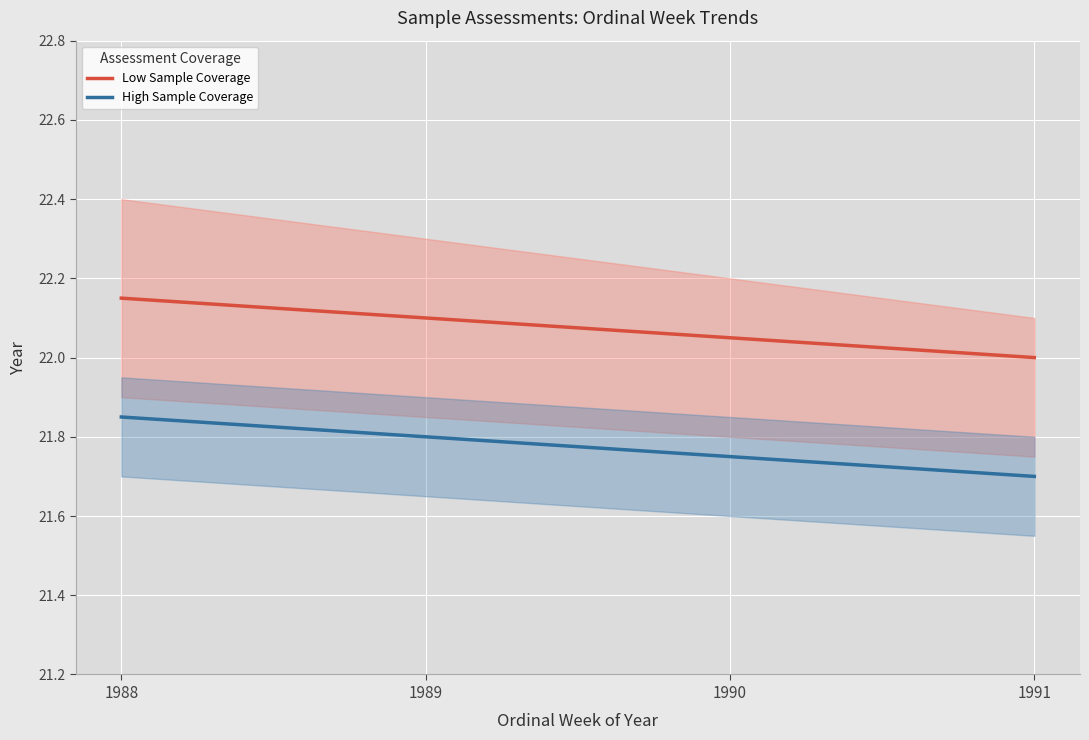

What is the sum of all Low Sample Coverage values?

88.3